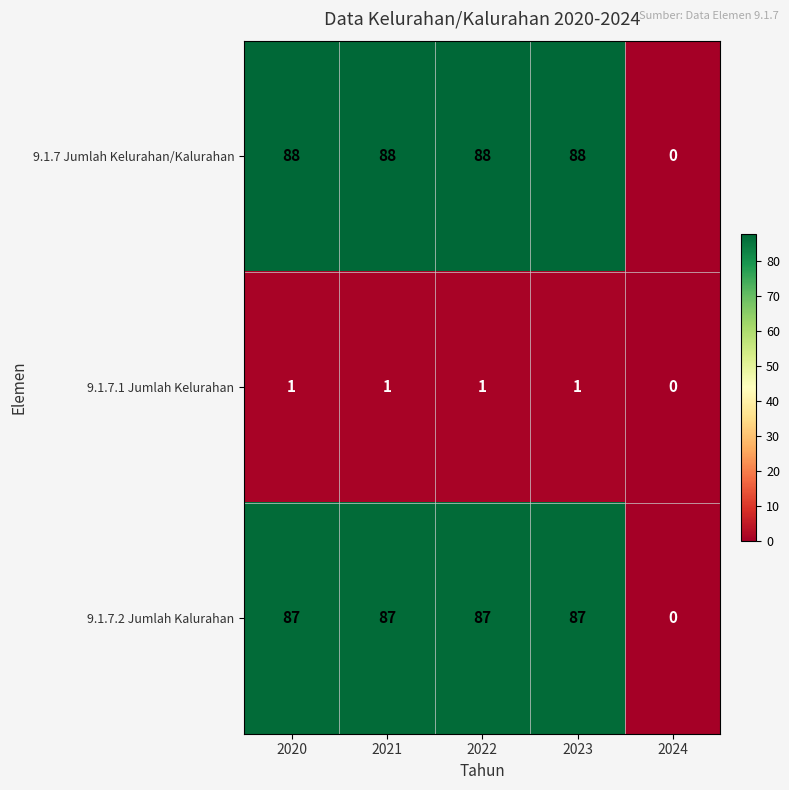

Reading left to right, list all the values displayed in this chart.

9.1.7 Jumlah Kelurahan/Kalurahan: 2020=88	2021=88	2022=88	2023=88	2024=0
9.1.7.1 Jumlah Kelurahan: 2020=1	2021=1	2022=1	2023=1	2024=0
9.1.7.2 Jumlah Kalurahan: 2020=87	2021=87	2022=87	2023=87	2024=0